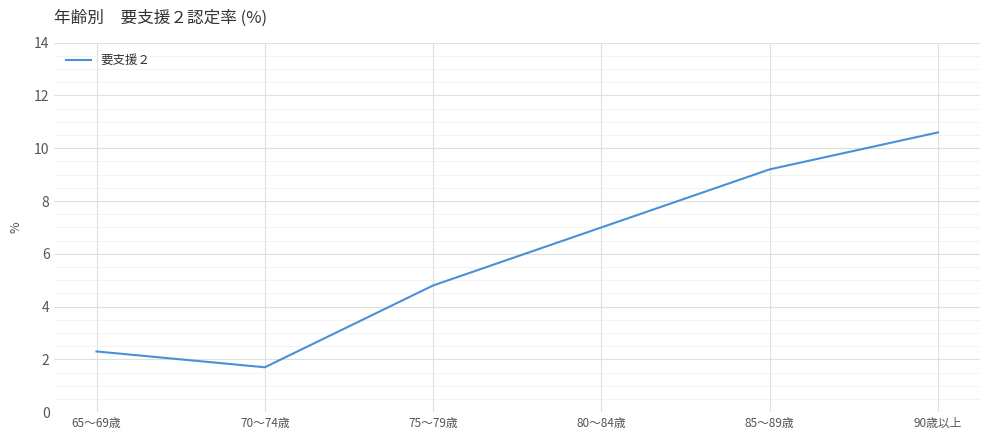

What position from the left is 90歳以上?

6